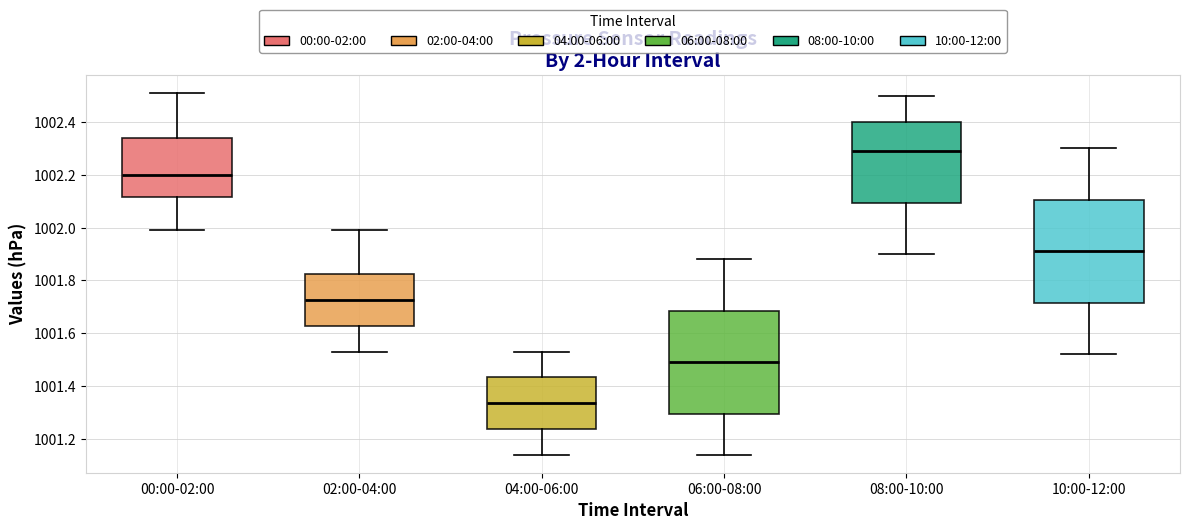

Where is the lower edge of the box for 00:00-02:00 on the y-axis? The values are not printed on the chart, so give them approximately, as read against the axis.

1002.12